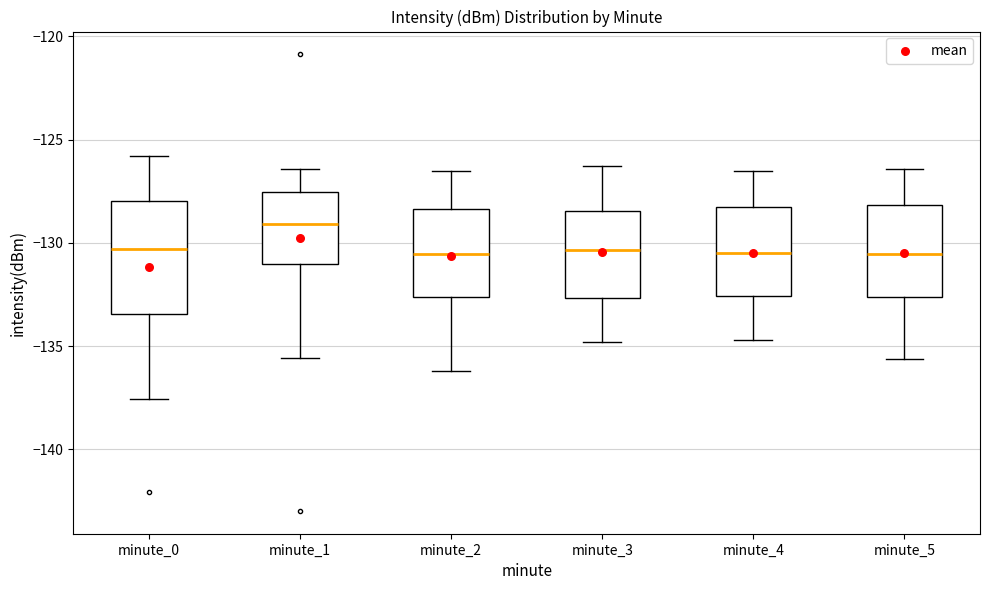

Which box has the highest median line?

minute_1